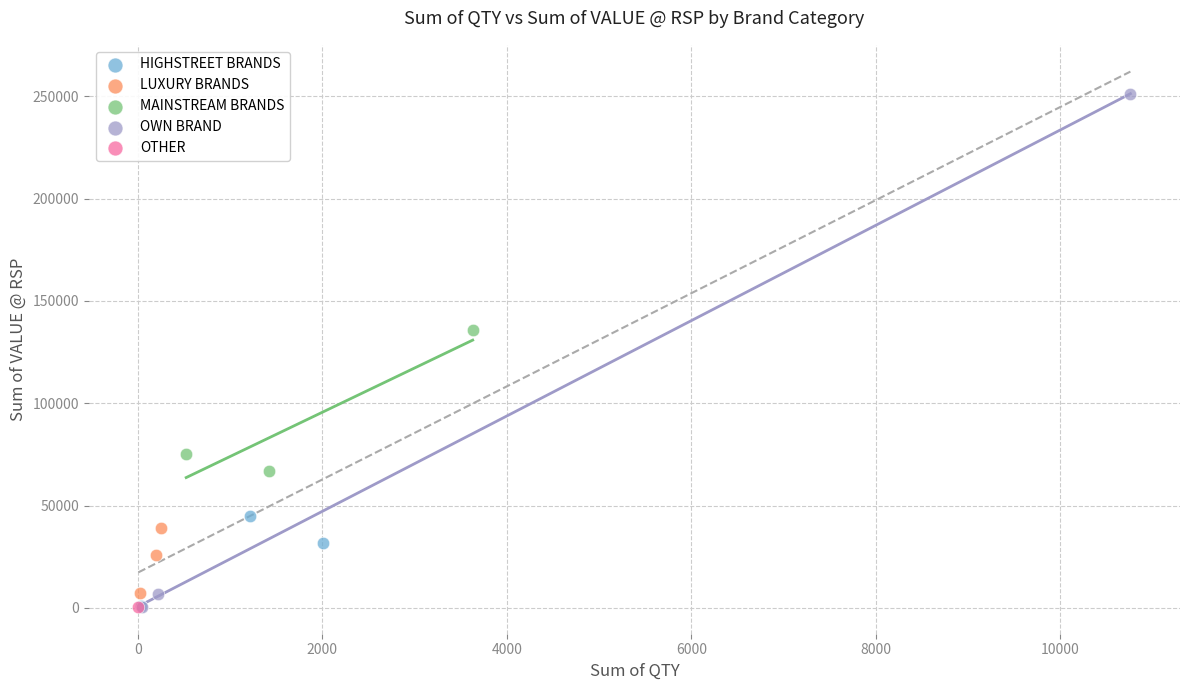

What are all the series names shown in the legend?

HIGHSTREET BRANDS, LUXURY BRANDS, MAINSTREAM BRANDS, OWN BRAND, OTHER